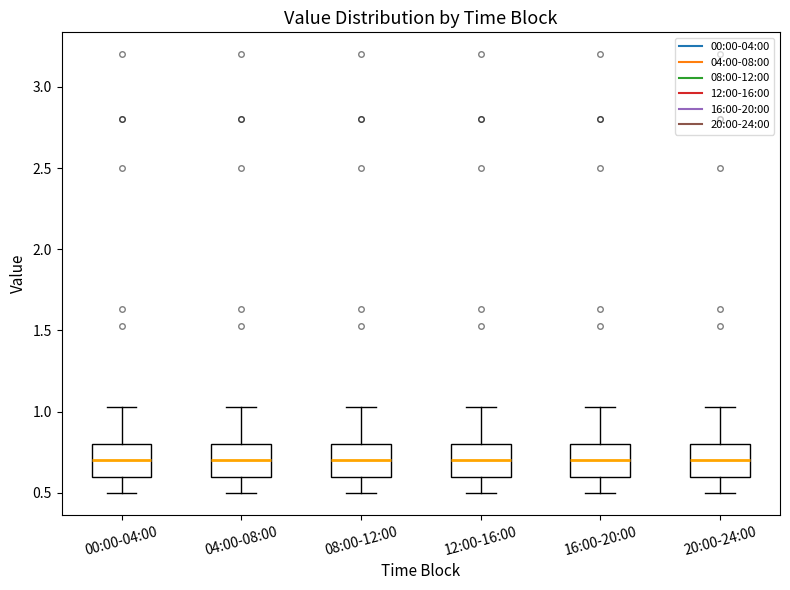

Reading left to right, transcribe this box plot: for each box, give where its median line is, the range the box spans, and where its two whiskers end, as read against the y-axis. The values are not printed on the chart, so give them approximately, as read against the axis.

00:00-04:00: median 0.70, box 0.60 to 0.80, whiskers 0.50 to 1.05
04:00-08:00: median 0.70, box 0.60 to 0.80, whiskers 0.50 to 1.05
08:00-12:00: median 0.70, box 0.60 to 0.80, whiskers 0.50 to 1.05
12:00-16:00: median 0.70, box 0.60 to 0.80, whiskers 0.50 to 1.05
16:00-20:00: median 0.70, box 0.60 to 0.80, whiskers 0.50 to 1.05
20:00-24:00: median 0.70, box 0.60 to 0.80, whiskers 0.50 to 1.05